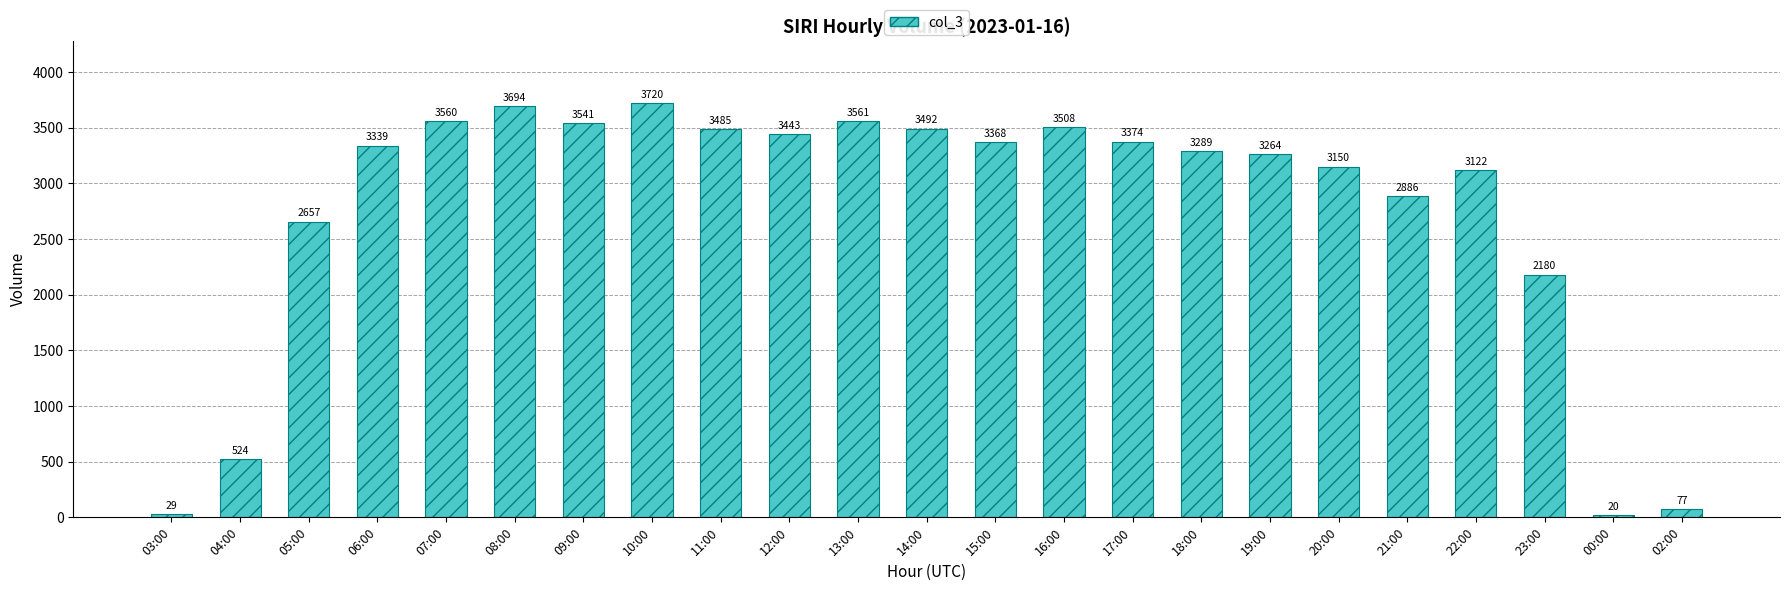

Are the bars grouped side by side (vs. stacked)?

No